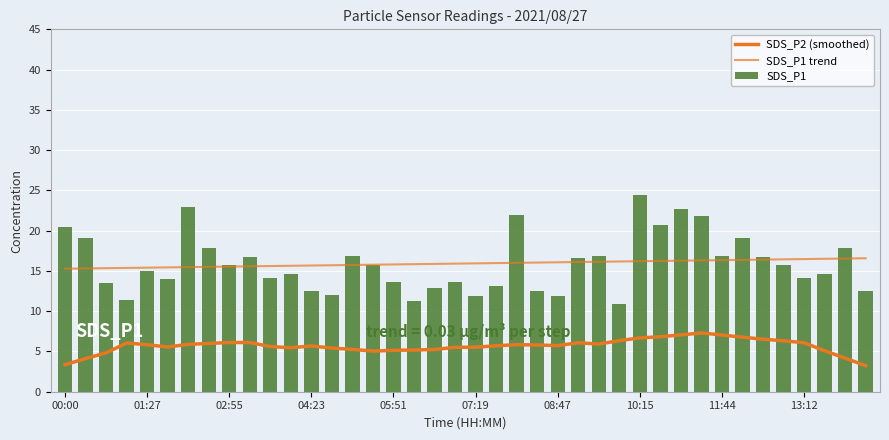

What is the sum of all SDS_P1 values?

636.9